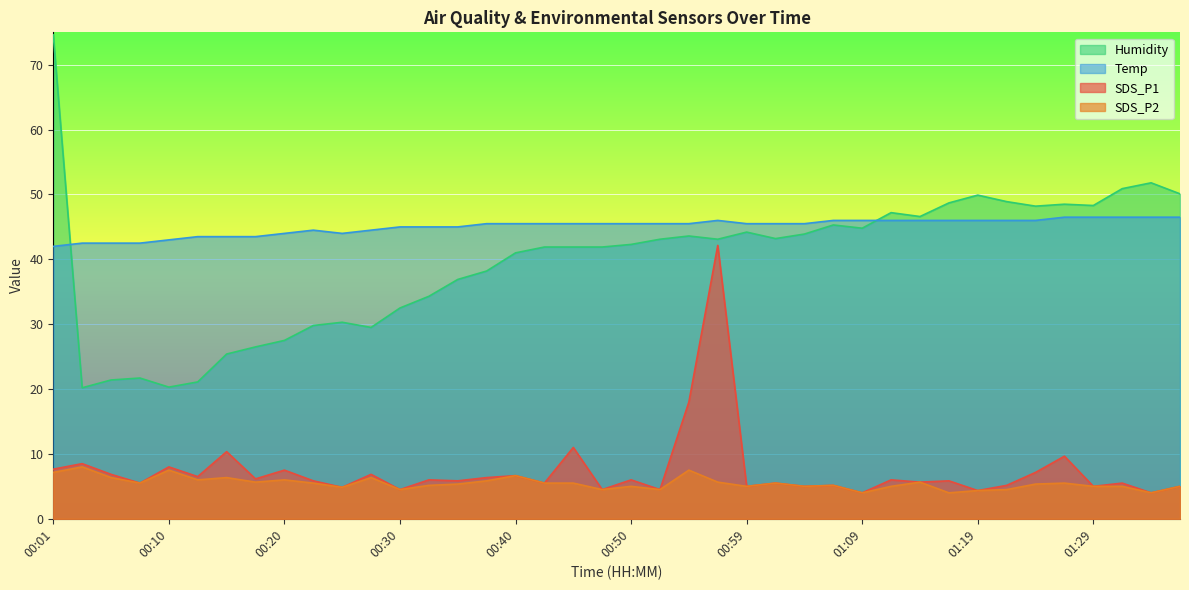

Reading left to right, what are all the values shown in this chart?

SDS_P1: 00:01=7.7	00:03=8.5	00:05=6.9	00:08=5.5	00:10=8.0	00:13=6.5	00:15=10.3	00:18=6.2	00:20=7.5	00:23=5.8	00:25=4.8	00:28=6.9	00:30=4.5	00:32=6.0	00:35=5.8	00:37=6.3	00:40=6.7	00:42=5.5	00:45=11.0	00:47=4.5	00:50=6.0	00:52=4.5	00:54=18.0	00:57=42.1	00:59=5.0	01:02=5.5	01:04=5.0	01:07=5.2	01:09=4.0	01:12=6.0	01:14=5.6	01:17=5.8	01:19=4.3	01:21=5.2	01:24=7.1	01:26=9.7	01:29=5.0	01:31=5.5	01:34=4.0	01:36=5.0
SDS_P2: 00:01=7.1	00:03=8.0	00:05=6.3	00:08=5.5	00:10=7.5	00:13=6.0	00:15=6.3	00:18=5.6	00:20=6.0	00:23=5.5	00:25=4.8	00:28=6.3	00:30=4.5	00:32=5.2	00:35=5.4	00:37=5.8	00:40=6.7	00:42=5.5	00:45=5.5	00:47=4.5	00:50=5.0	00:52=4.5	00:54=7.5	00:57=5.6	00:59=5.0	01:02=5.5	01:04=5.0	01:07=5.2	01:09=4.0	01:12=5.0	01:14=5.6	01:17=4.0	01:19=4.3	01:21=4.5	01:24=5.4	01:26=5.5	01:29=5.0	01:31=5.0	01:34=4.0	01:36=5.0
Temp: 00:01=42.0	00:03=42.5	00:05=42.5	00:08=42.5	00:10=43.0	00:13=43.5	00:15=43.5	00:18=43.5	00:20=44.0	00:23=44.5	00:25=44.0	00:28=44.5	00:30=45.0	00:32=45.0	00:35=45.0	00:37=45.5	00:40=45.5	00:42=45.5	00:45=45.5	00:47=45.5	00:50=45.5	00:52=45.5	00:54=45.5	00:57=46.0	00:59=45.5	01:02=45.5	01:04=45.5	01:07=46.0	01:09=46.0	01:12=46.0	01:14=46.0	01:17=46.0	01:19=46.0	01:21=46.0	01:24=46.0	01:26=46.5	01:29=46.5	01:31=46.5	01:34=46.5	01:36=46.5
Humidity: 00:01=74.6	00:03=20.2	00:05=21.4	00:08=21.7	00:10=20.3	00:13=21.1	00:15=25.4	00:18=26.5	00:20=27.5	00:23=29.8	00:25=30.3	00:28=29.5	00:30=32.5	00:32=34.3	00:35=36.9	00:37=38.2	00:40=41.0	00:42=41.9	00:45=41.9	00:47=41.9	00:50=42.3	00:52=43.1	00:54=43.6	00:57=43.1	00:59=44.2	01:02=43.2	01:04=43.9	01:07=45.3	01:09=44.8	01:12=47.2	01:14=46.6	01:17=48.7	01:19=49.9	01:21=48.9	01:24=48.2	01:26=48.5	01:29=48.3	01:31=50.9	01:34=51.8	01:36=50.1